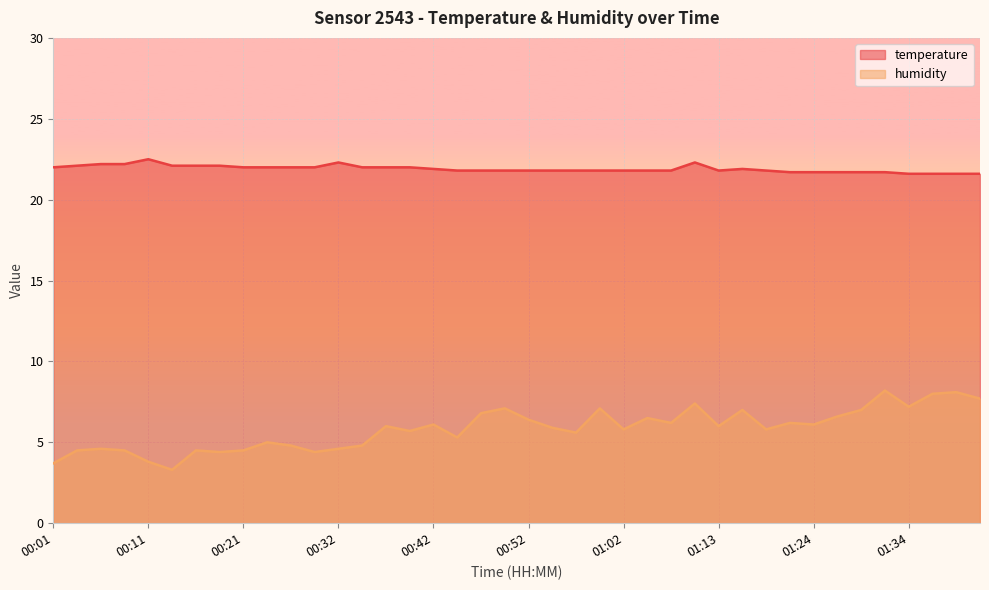

At which label is humidity closest to 5?

00:24